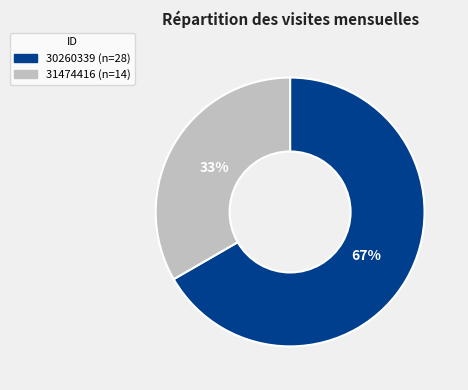

Is it true that 31474416 is 33% of the pie?

True